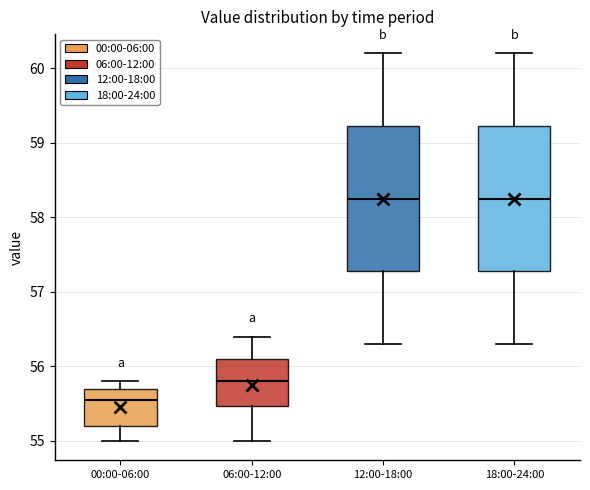

Reading left to right, read every box against the y-axis: the position of its median line, the range the box covers, and the ends of its whiskers. The values are not printed on the chart, so give them approximately, as read against the axis.

00:00-06:00: median 55.6, box 55.2 to 55.7, whiskers 55.0 to 55.8
06:00-12:00: median 55.8, box 55.5 to 56.1, whiskers 55.0 to 56.4
12:00-18:00: median 58.3, box 57.3 to 59.2, whiskers 56.3 to 60.2
18:00-24:00: median 58.3, box 57.3 to 59.2, whiskers 56.3 to 60.2